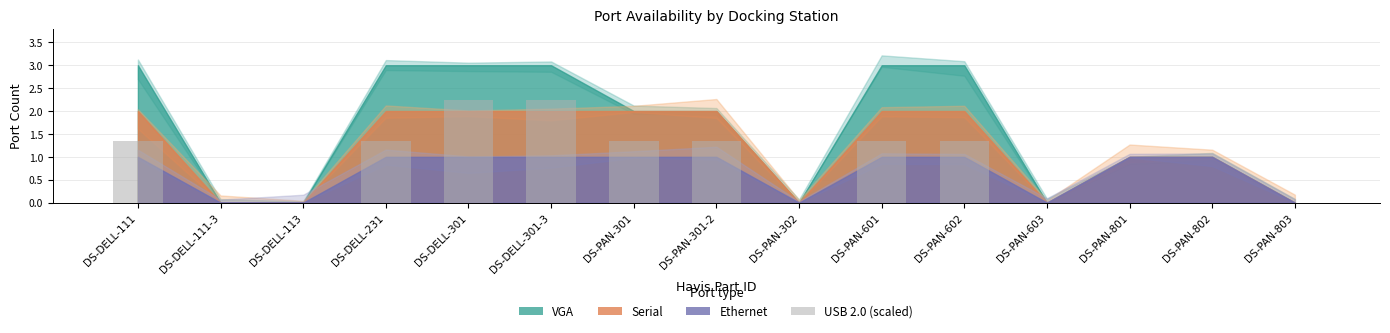

Approximately how many times larger is the value at DS-DELL-111 compared to DS-PAN-301?

1.0